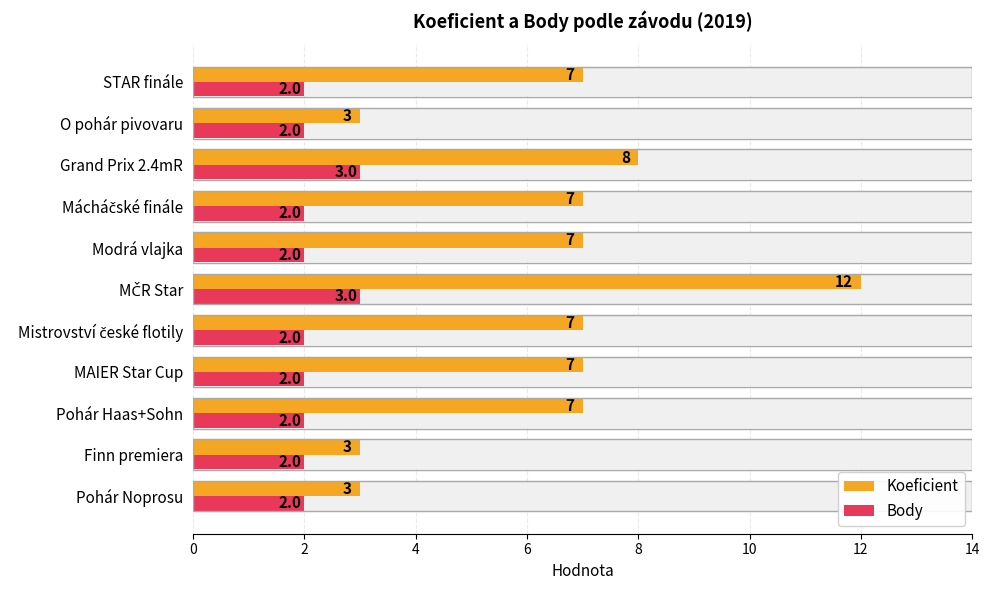

How many groups of bars are there?

11